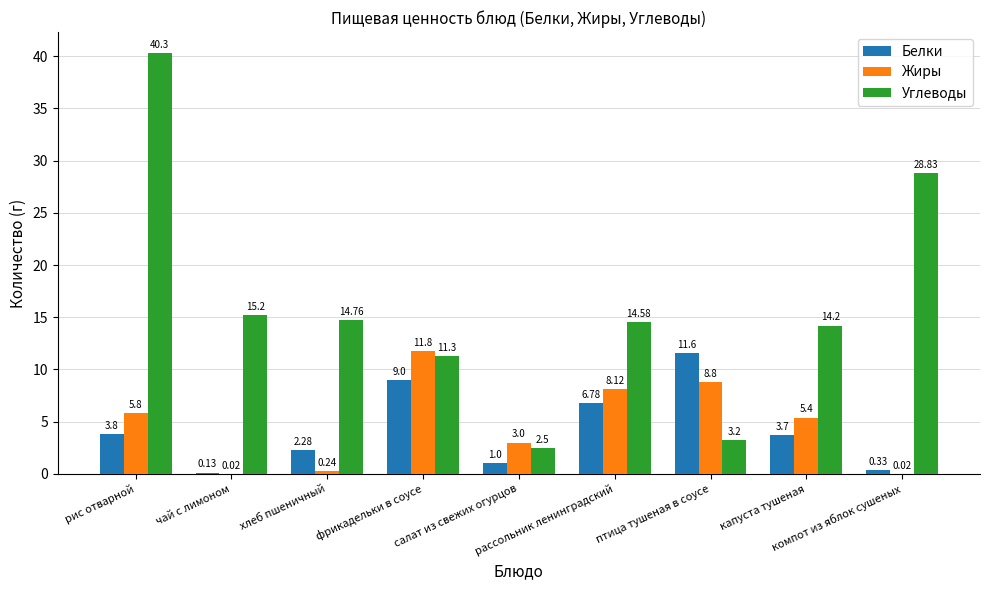

Which series has the largest total across all categories?

Углеводы